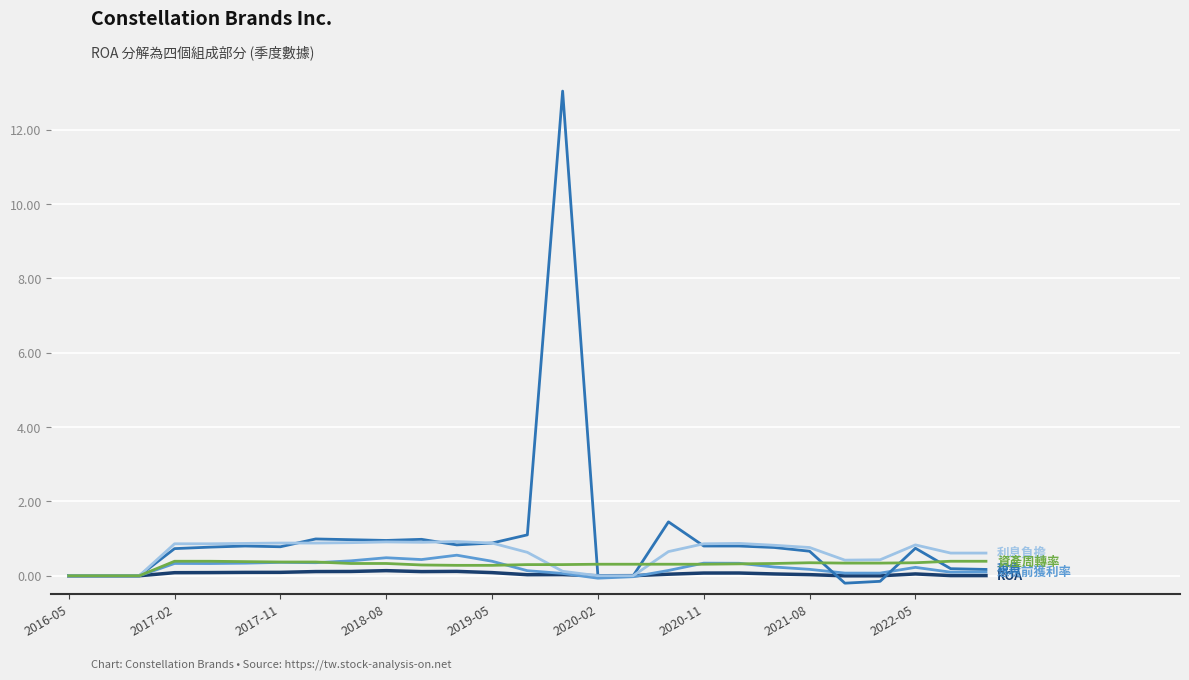

What is the maximum value shown in the chart?

13.0